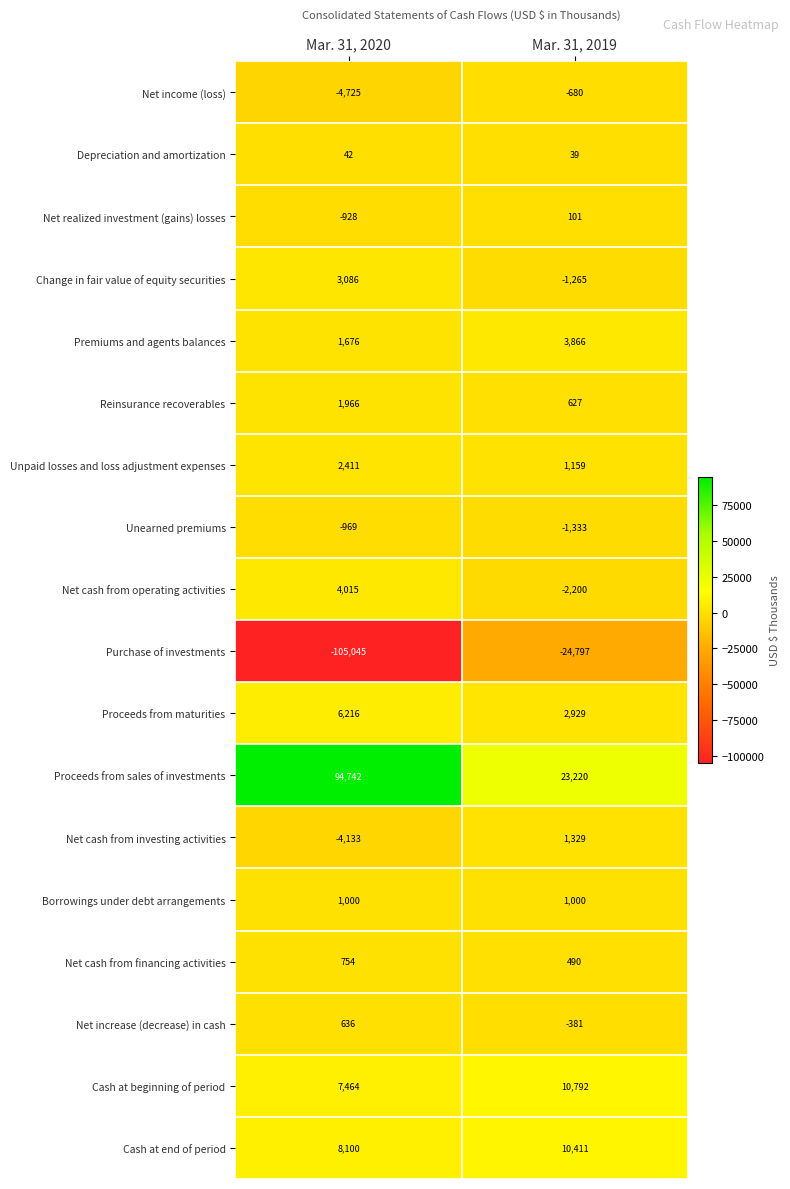

Which label corresponds to the smallest value in the chart?

Mar. 31, 2020